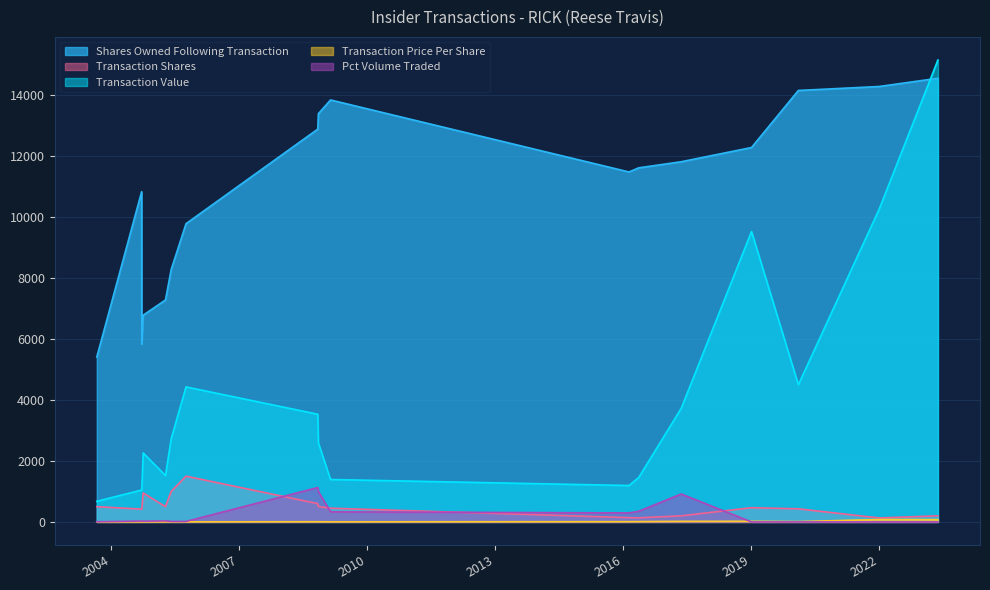

True or false: Shares Owned Following Transaction and Transaction Price Per Share cross at least once.

False